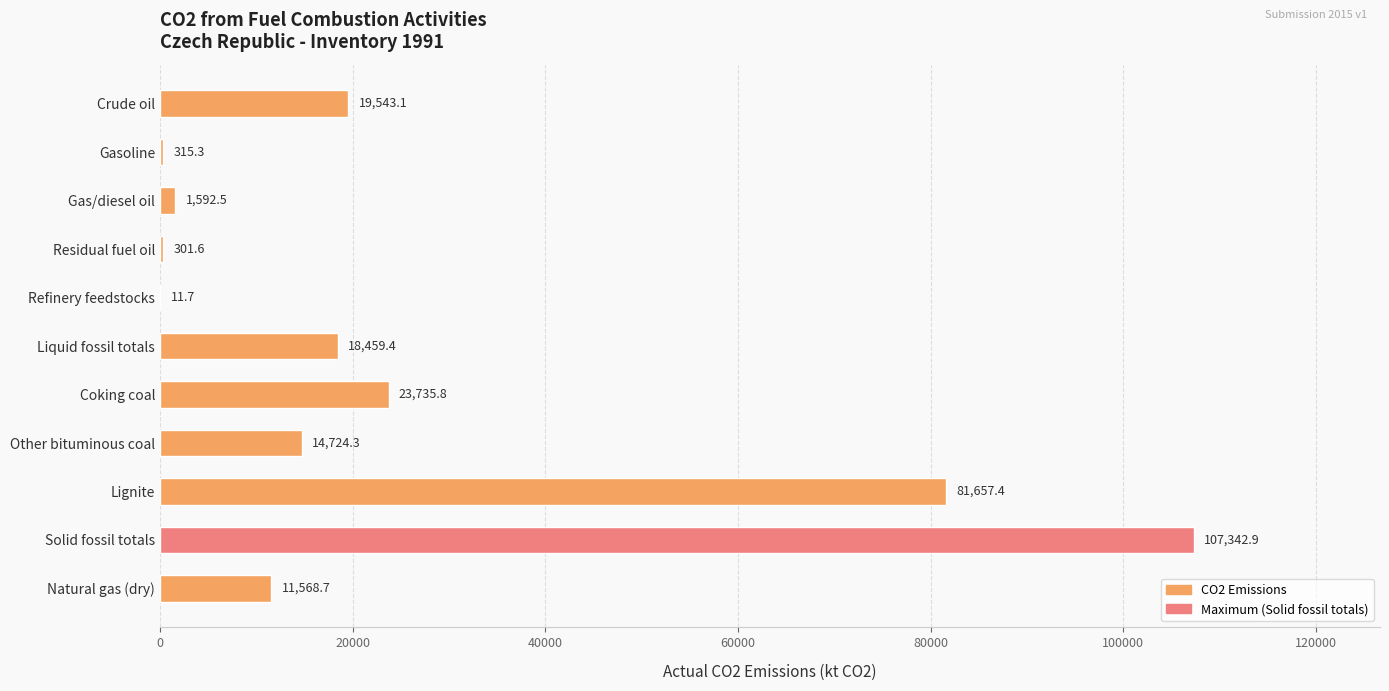

Does the chart contain stacked bars?

No